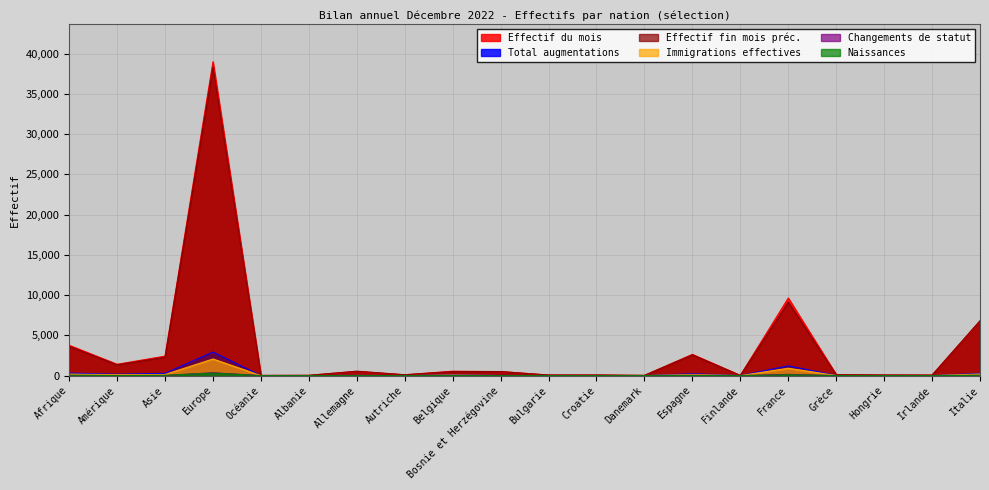

True or false: Naissances and Immigrations effectives cross at least once.

False